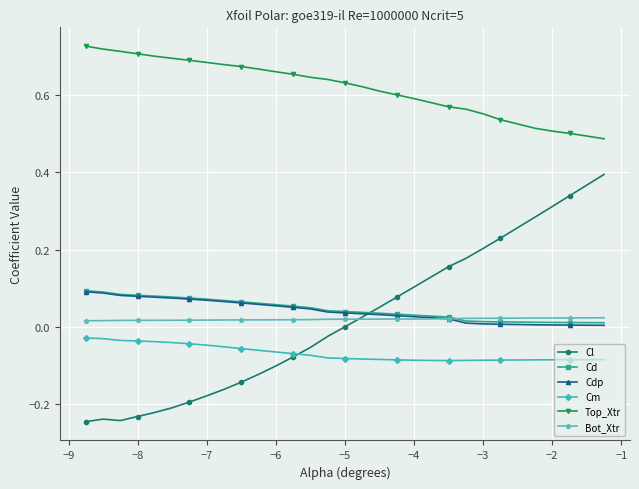

Which series has the widest spread of values?

Cl